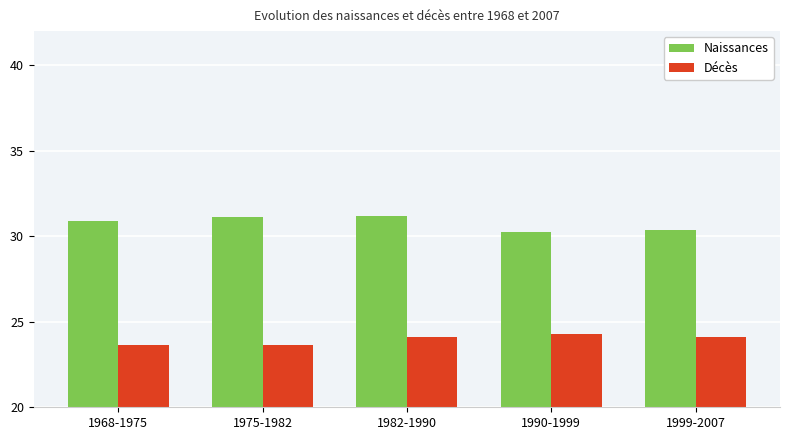

What is the value of the Décès bar at the 1st from the left?

23.6